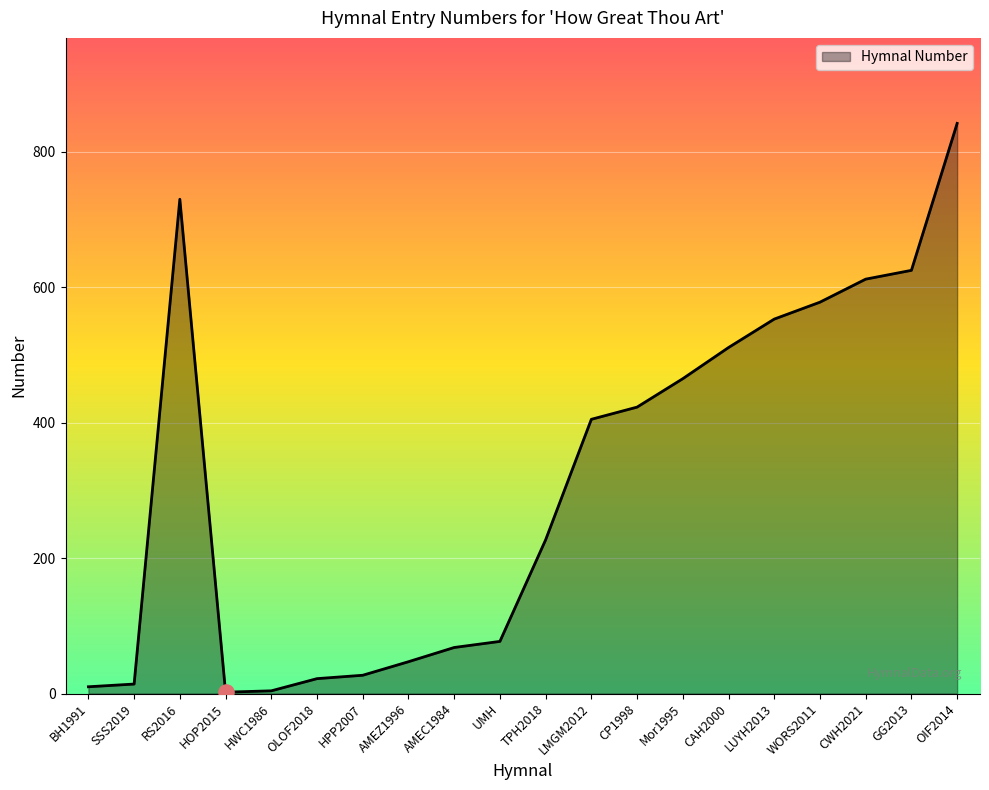

What is the change in value from OLOF2018 to AMEZ1996?

+25